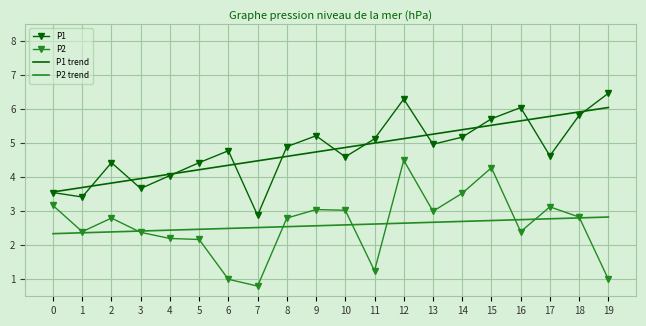

Which label corresponds to the largest value in the chart?

19